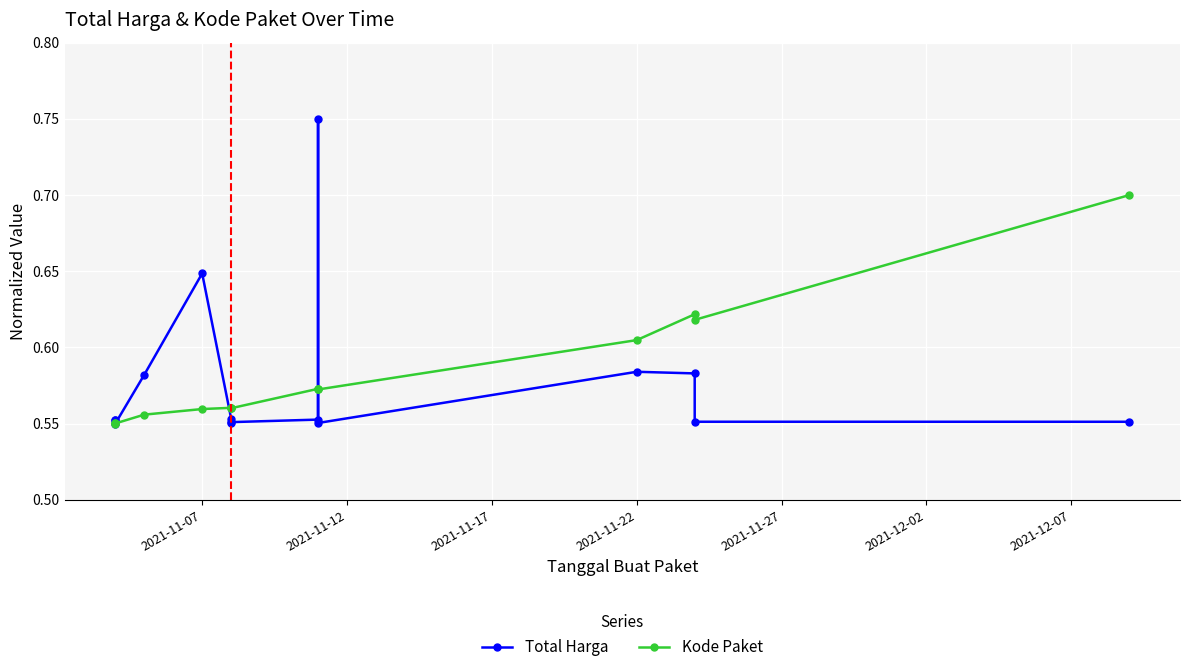

What is the label of the 15th point from the right?

2021-11-07